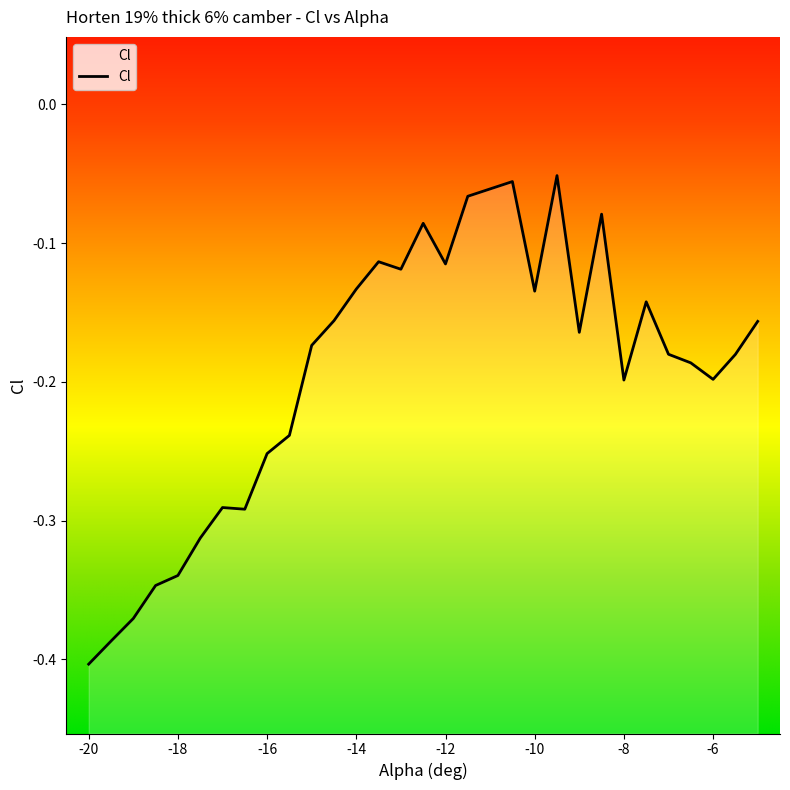

Count the number of categories in the chart.

30